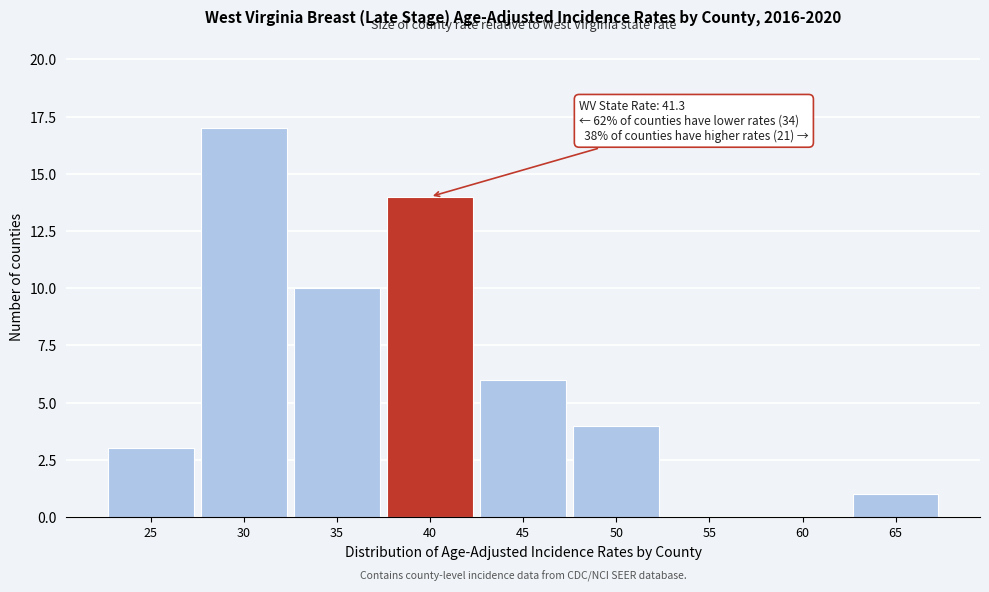

Reading left to right, transcribe all the data shown in this chart.

25=3	30=17	35=10	40=14	45=6	50=4	55=0	60=0	65=1